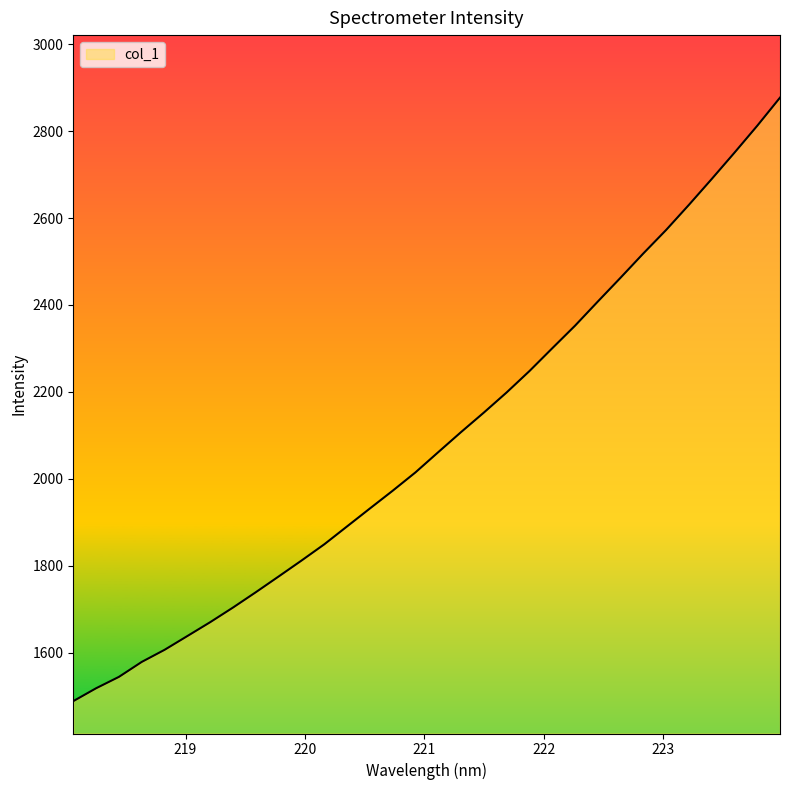

What is the difference between the maximum and minimum values?

1388.2